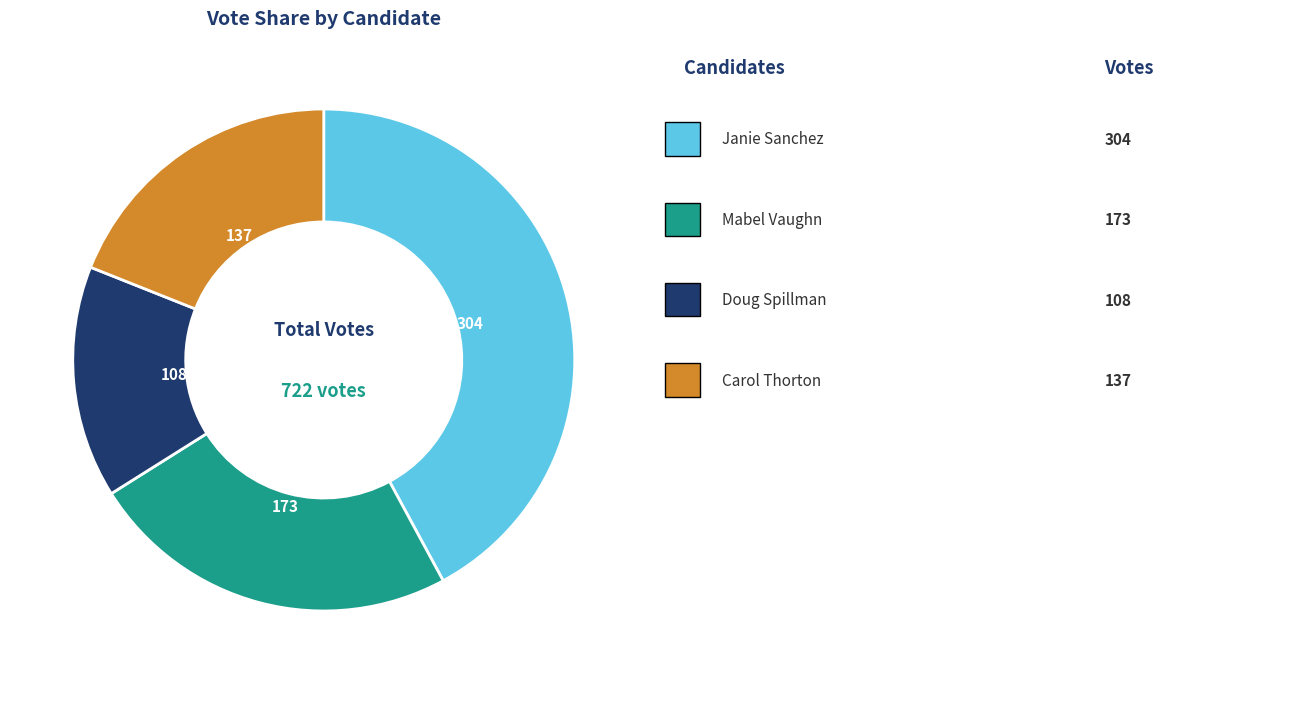

Does any single category account for the majority?

No